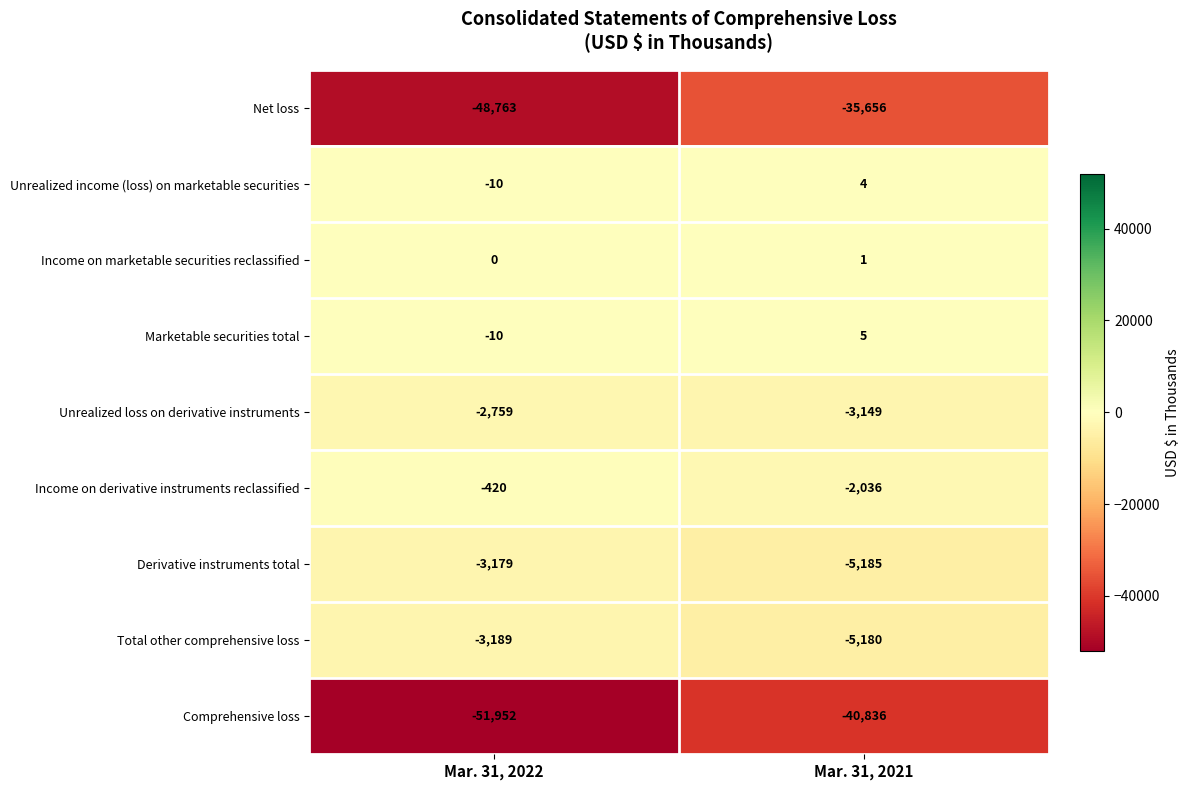

Is the value of Marketable securities total at Mar. 31, 2021 greater than the value of Net loss at Mar. 31, 2022?

Yes